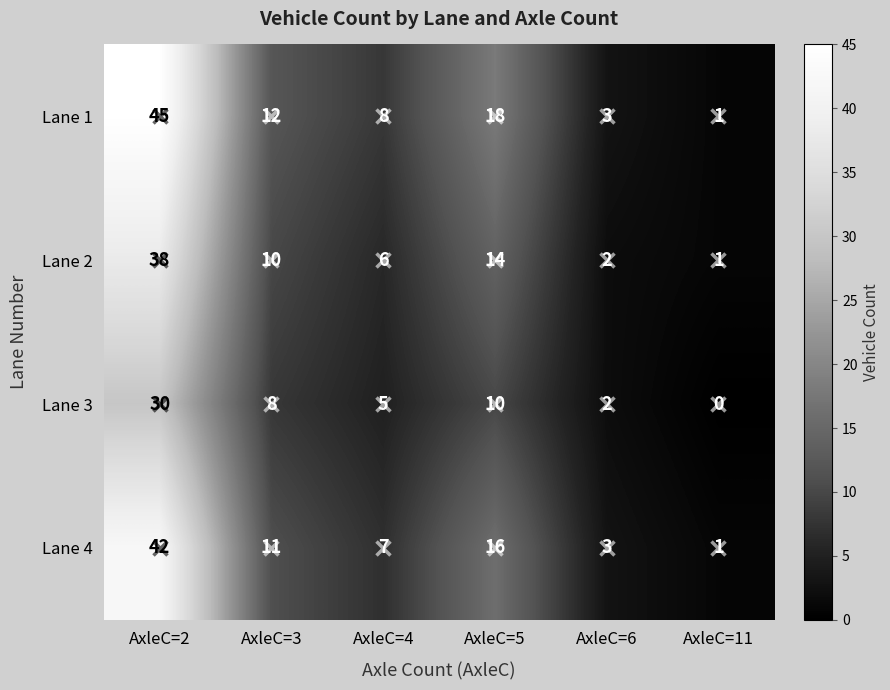

What is the difference between the highest and lowest values at AxleC=6?

1